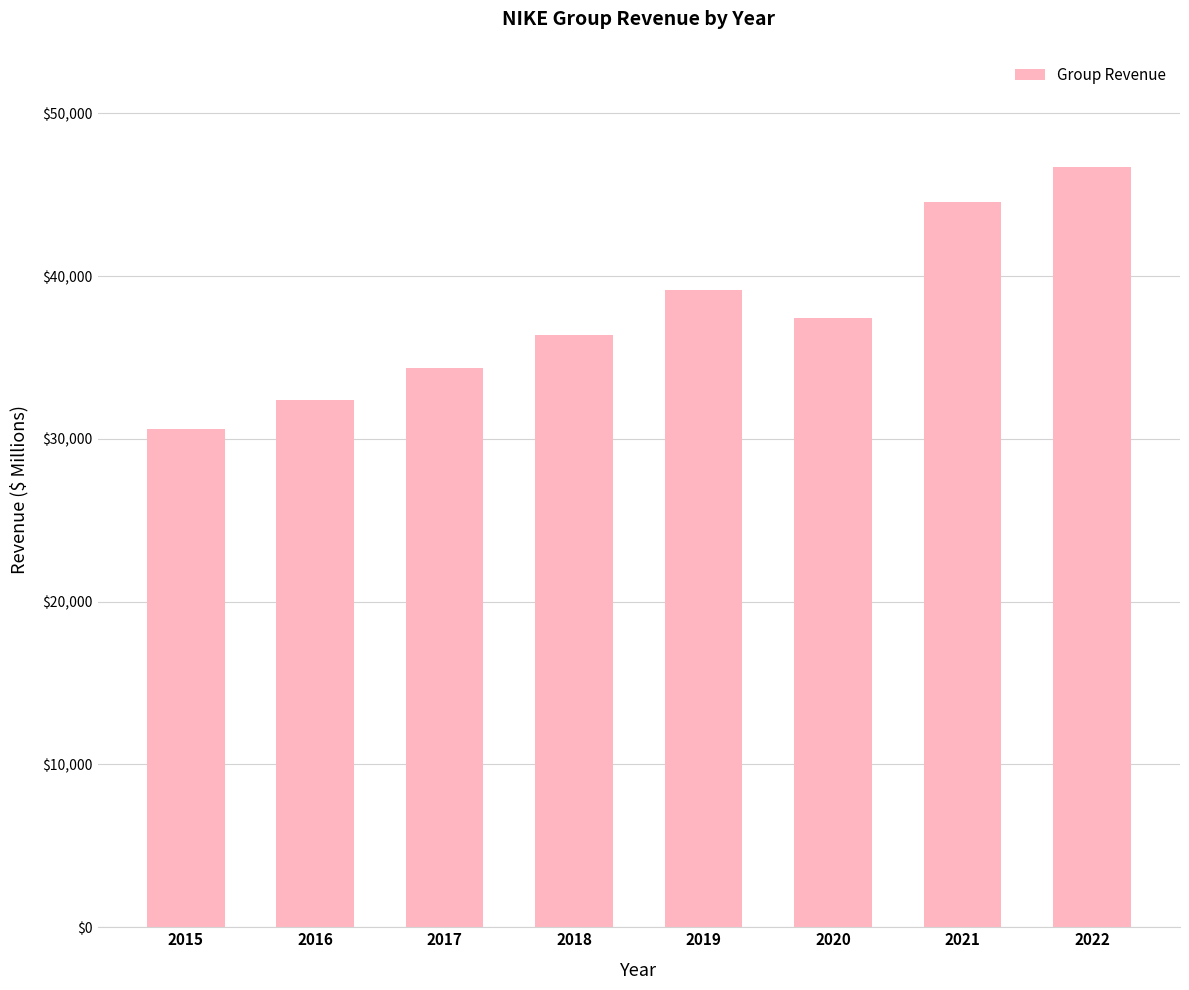

Reading left to right, list all the values displayed in this chart.

2015=30601	2016=32376	2017=34350	2018=36397	2019=39117	2020=37403	2021=44538	2022=46710